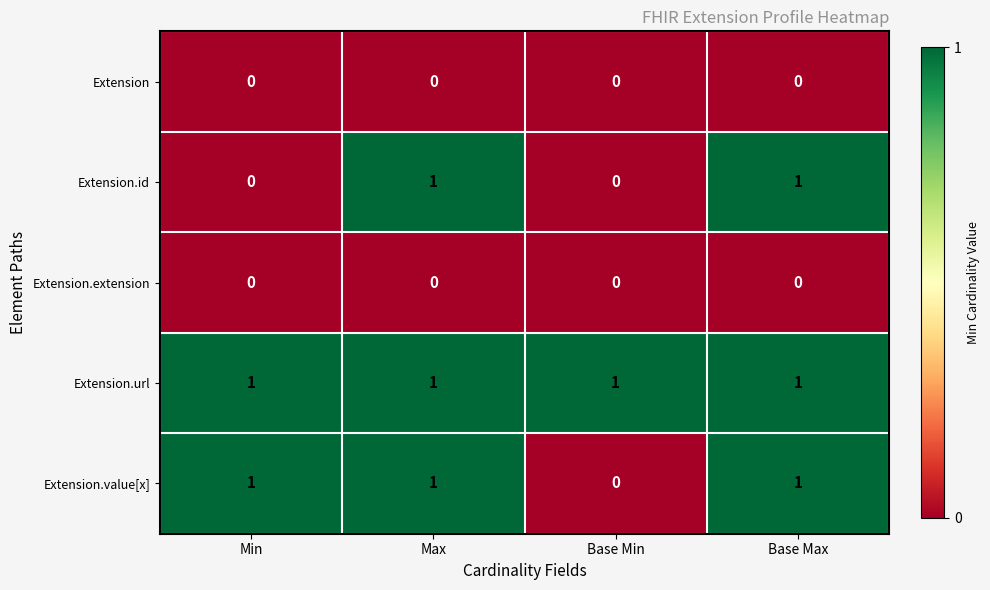

Which series has the largest total across all categories?

Extension.url